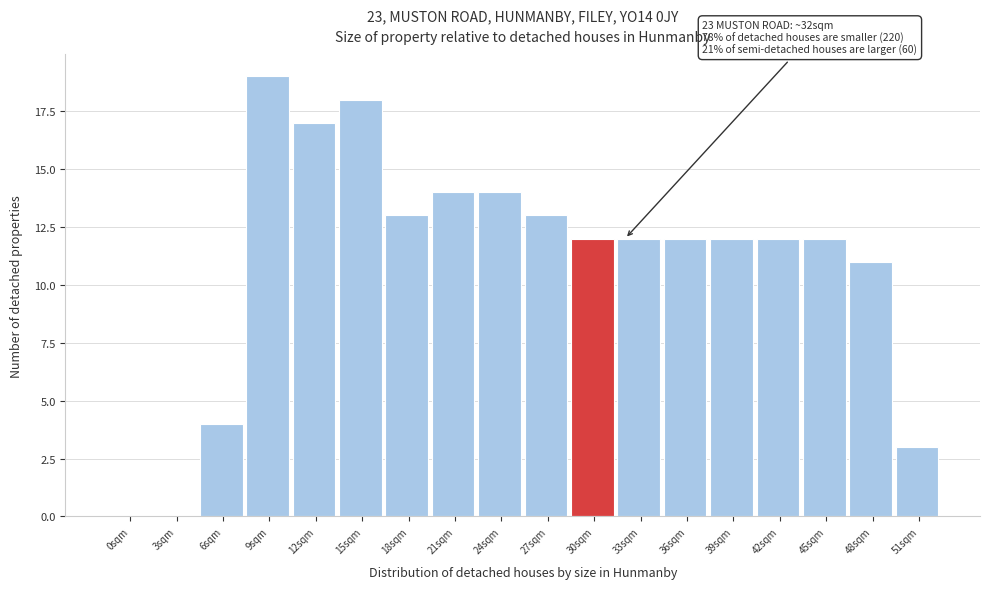

Reading left to right, extract all data points from this chart.

0sqm=0	3sqm=0	6sqm=4	9sqm=19	12sqm=17	15sqm=18	18sqm=13	21sqm=14	24sqm=14	27sqm=13	30sqm=12	33sqm=12	36sqm=12	39sqm=12	42sqm=12	45sqm=12	48sqm=11	51sqm=3